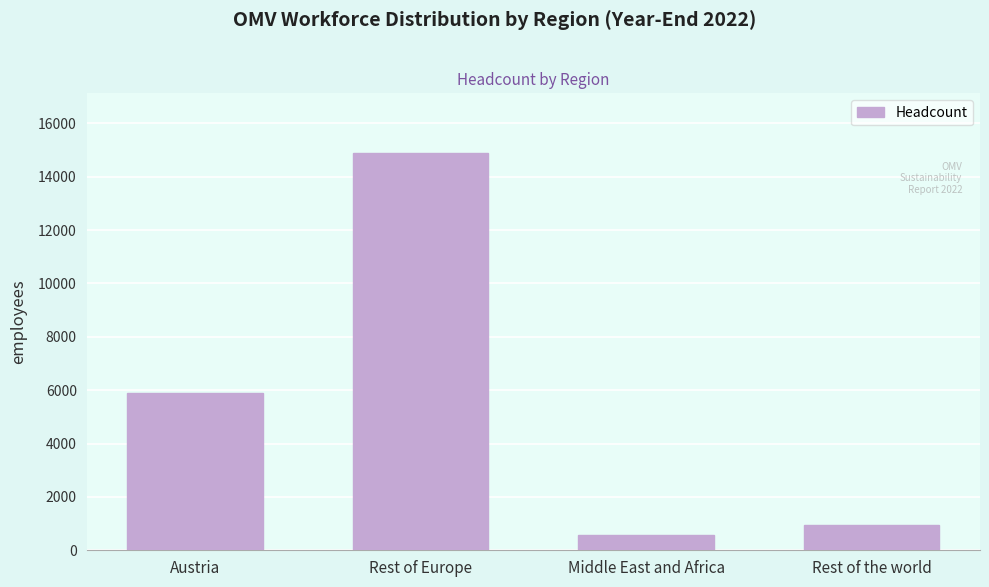

Reading left to right, transcribe all the data shown in this chart.

Austria=5884	Rest of Europe=14890	Middle East and Africa=583	Rest of the world=951